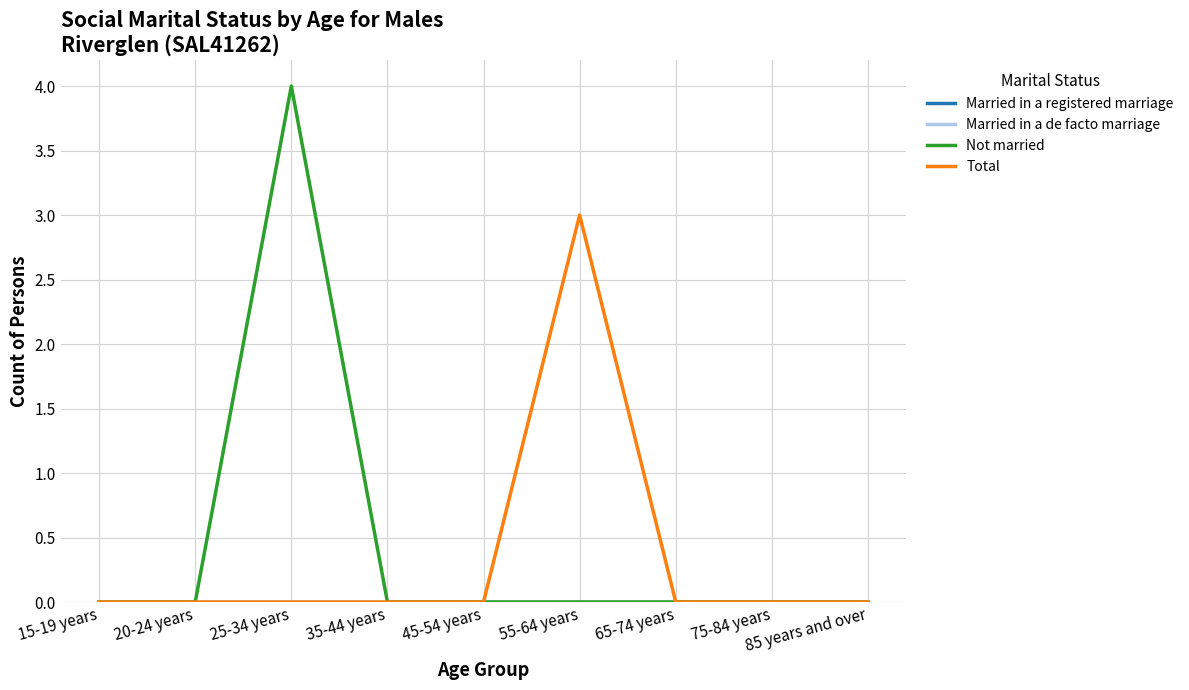

The value of Not married at 85 years and over is 2. True or false?

False